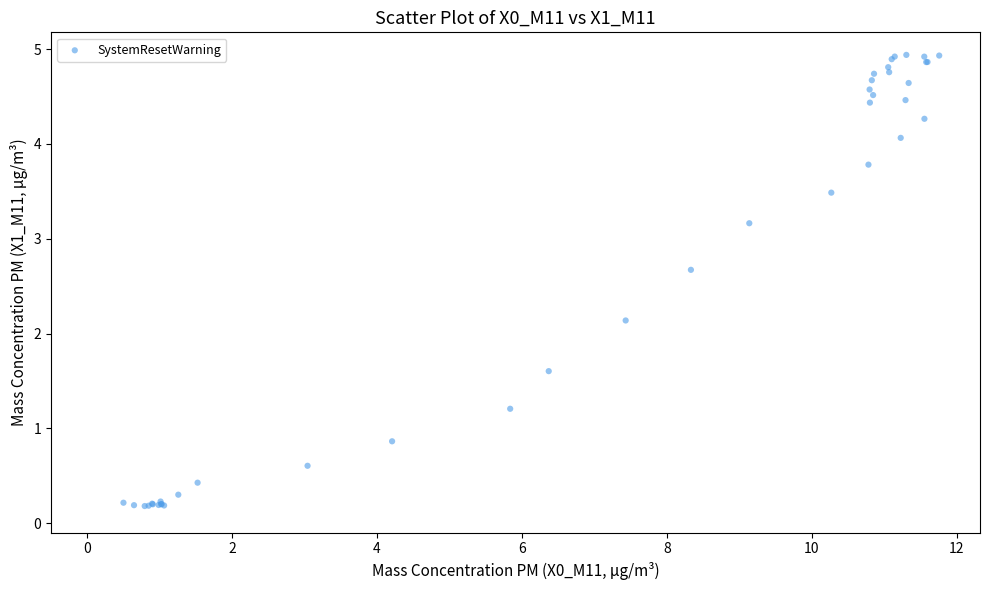

What Y value in the scatter plot is closest to 2?

2.1